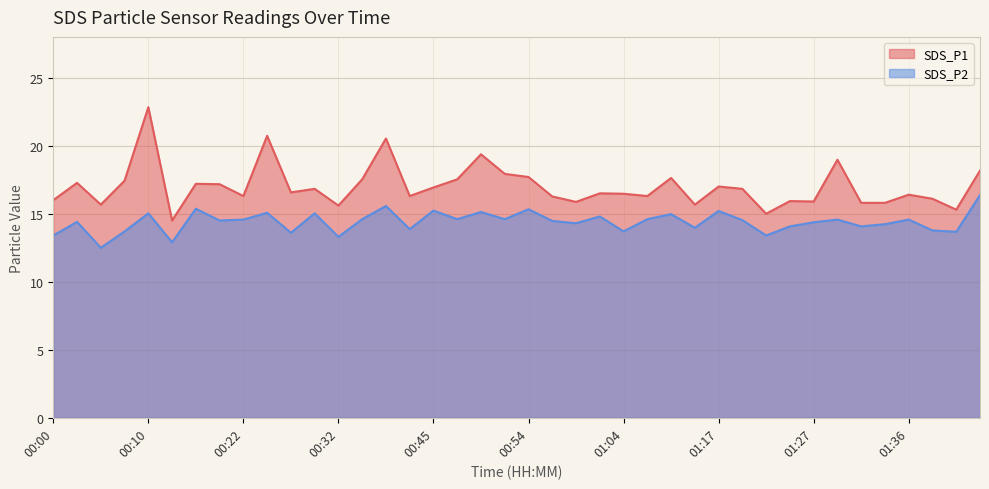

Reading right to left, extract all data points from this chart.

SDS_P1: 01:44=18.2	01:41=15.3	01:39=16.1	01:36=16.4	01:34=15.8	01:32=15.8	01:29=19.0	01:27=15.9	01:24=15.9	01:22=15.0	01:19=16.8	01:17=17.0	01:14=15.7	01:09=17.6	01:07=16.3	01:04=16.5	01:02=16.5	00:59=15.9	00:57=16.3	00:54=17.7	00:52=17.9	00:50=19.4	00:47=17.5	00:45=16.9	00:40=16.3	00:37=20.5	00:35=17.5	00:32=15.6	00:30=16.8	00:27=16.6	00:25=20.7	00:22=16.3	00:20=17.2	00:18=17.2	00:15=14.5	00:10=22.8	00:07=17.4	00:05=15.7	00:03=17.3	00:00=16.0
SDS_P2: 01:44=16.4	01:41=13.7	01:39=13.8	01:36=14.6	01:34=14.2	01:32=14.1	01:29=14.6	01:27=14.4	01:24=14.1	01:22=13.4	01:19=14.5	01:17=15.2	01:14=14.0	01:09=15.0	01:07=14.6	01:04=13.7	01:02=14.8	00:59=14.3	00:57=14.5	00:54=15.3	00:52=14.6	00:50=15.1	00:47=14.6	00:45=15.2	00:40=13.9	00:37=15.6	00:35=14.6	00:32=13.3	00:30=15.0	00:27=13.6	00:25=15.1	00:22=14.6	00:20=14.5	00:18=15.4	00:15=12.9	00:10=15.0	00:07=13.7	00:05=12.5	00:03=14.4	00:00=13.4